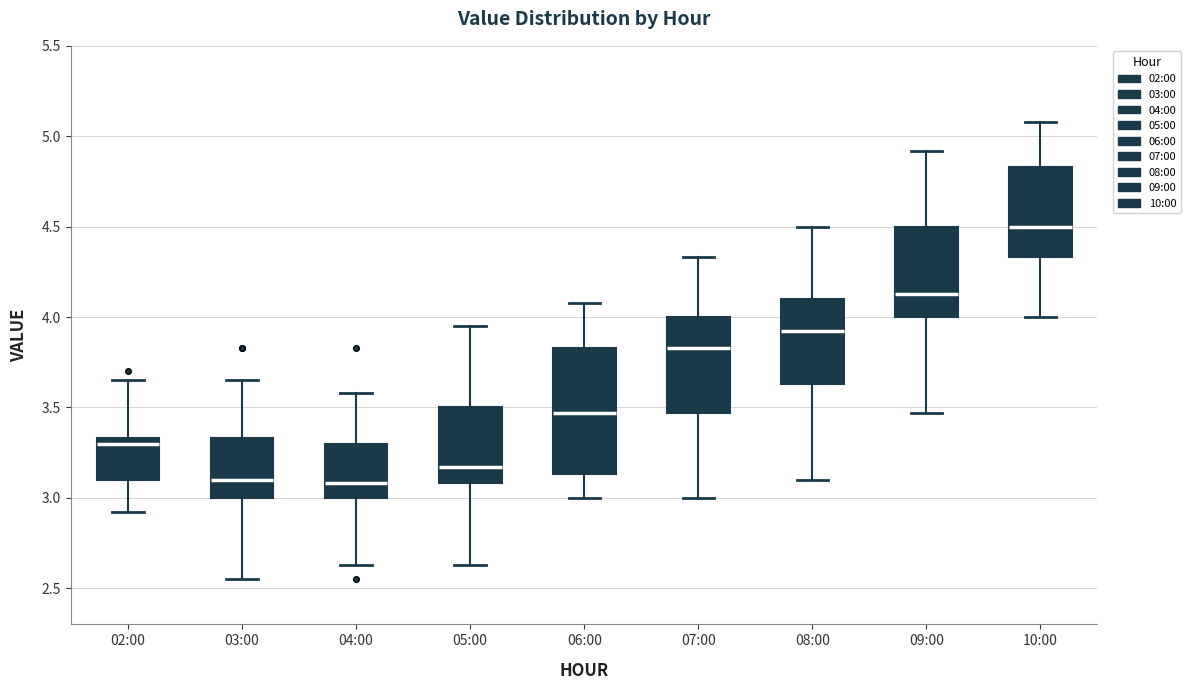

Which box is the tallest, from its lower edge to its upper edge?

06:00